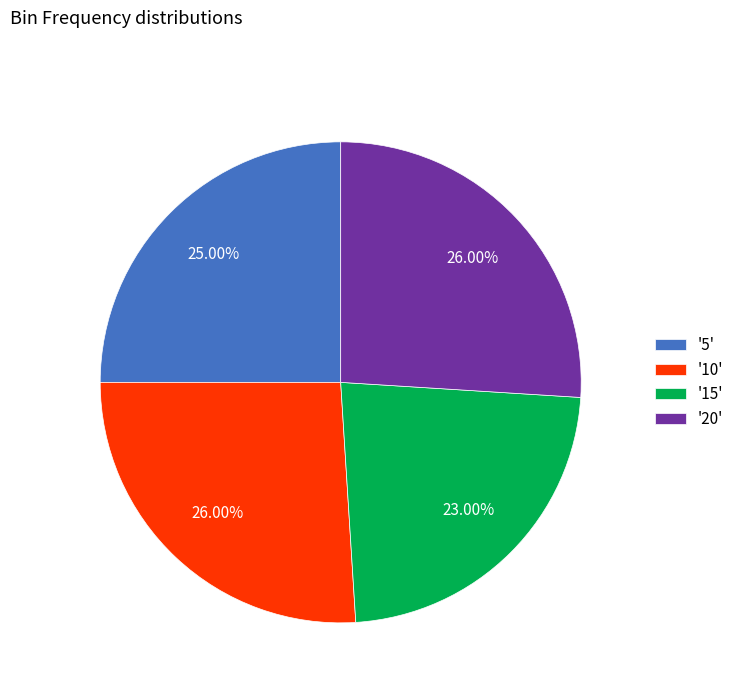

How many slices are in this pie chart?

4